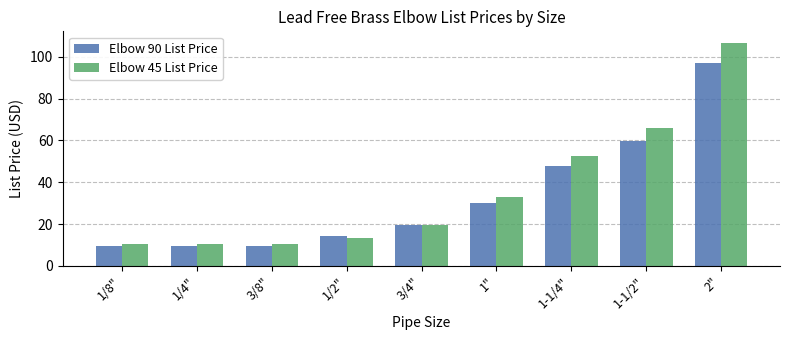

What position from the right is 1"?

4